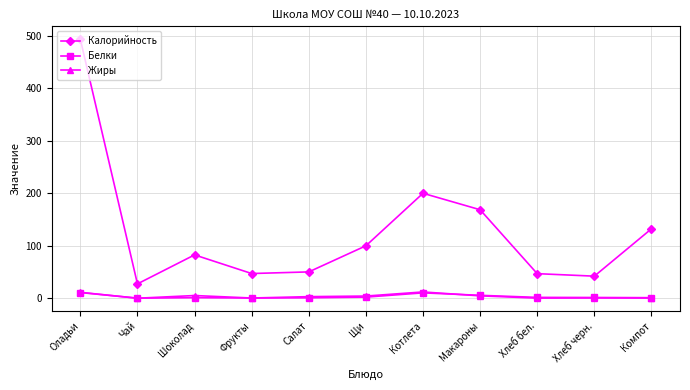

True or false: Калорийность and Жиры cross at least once.

False